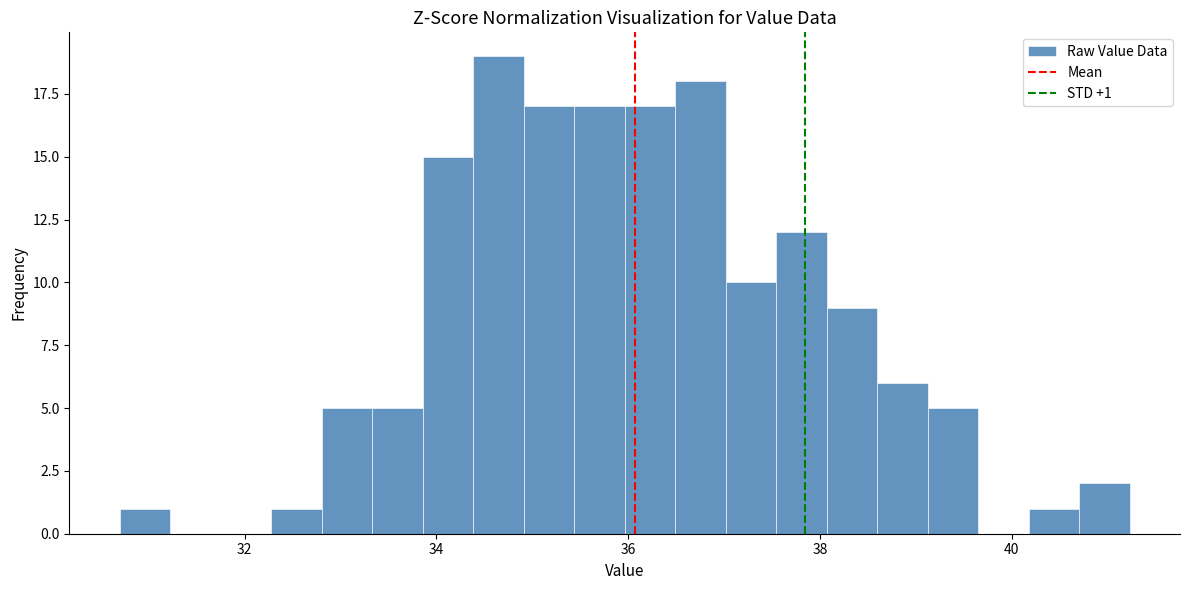

Around what value on the x-axis is the tallest bar? Give the approximate position of its centre, as read against the axis.

34.6